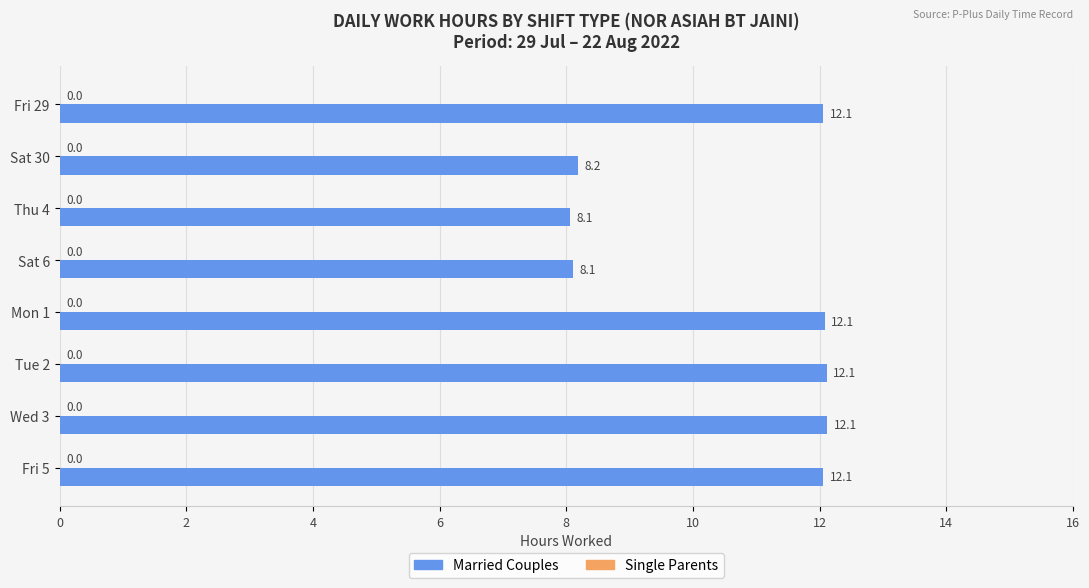

What is the average value?

10.6